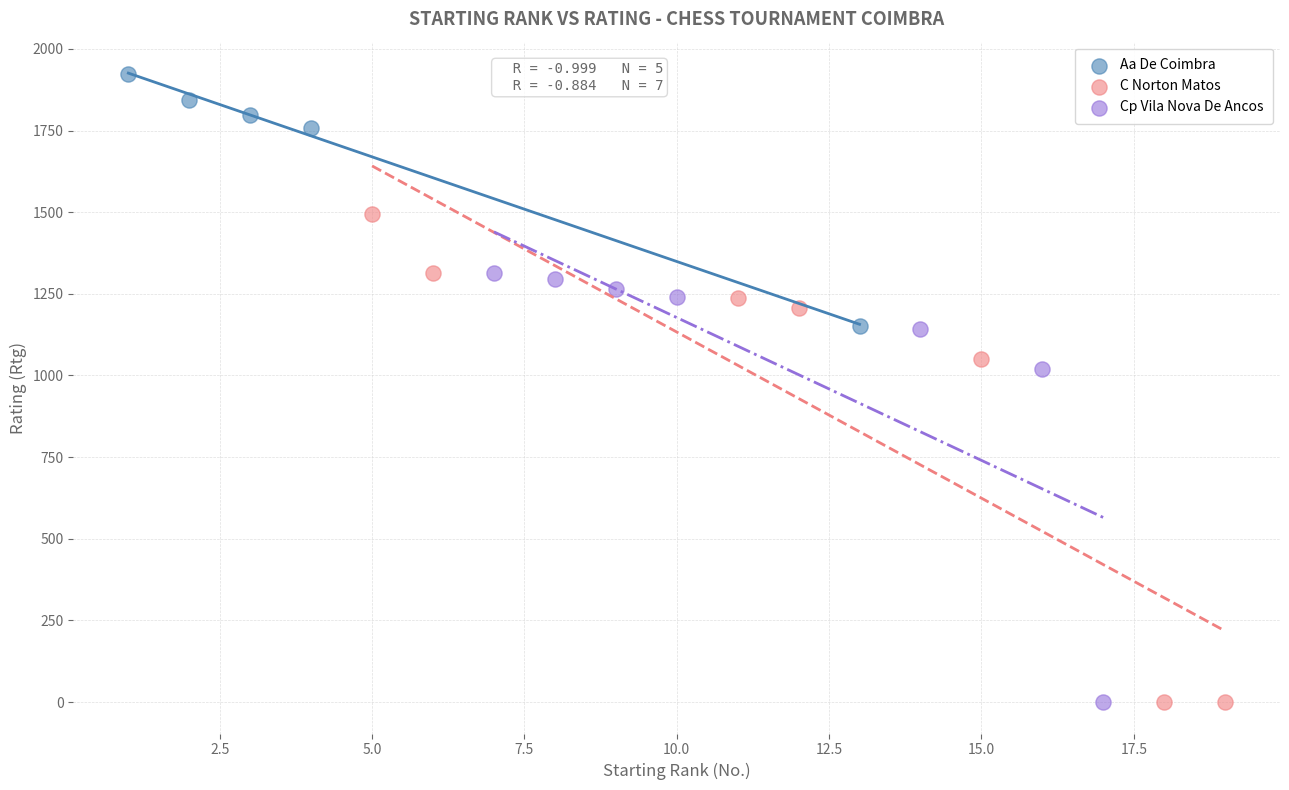

Which series has the largest Y range (max minus min)?

C Norton Matos